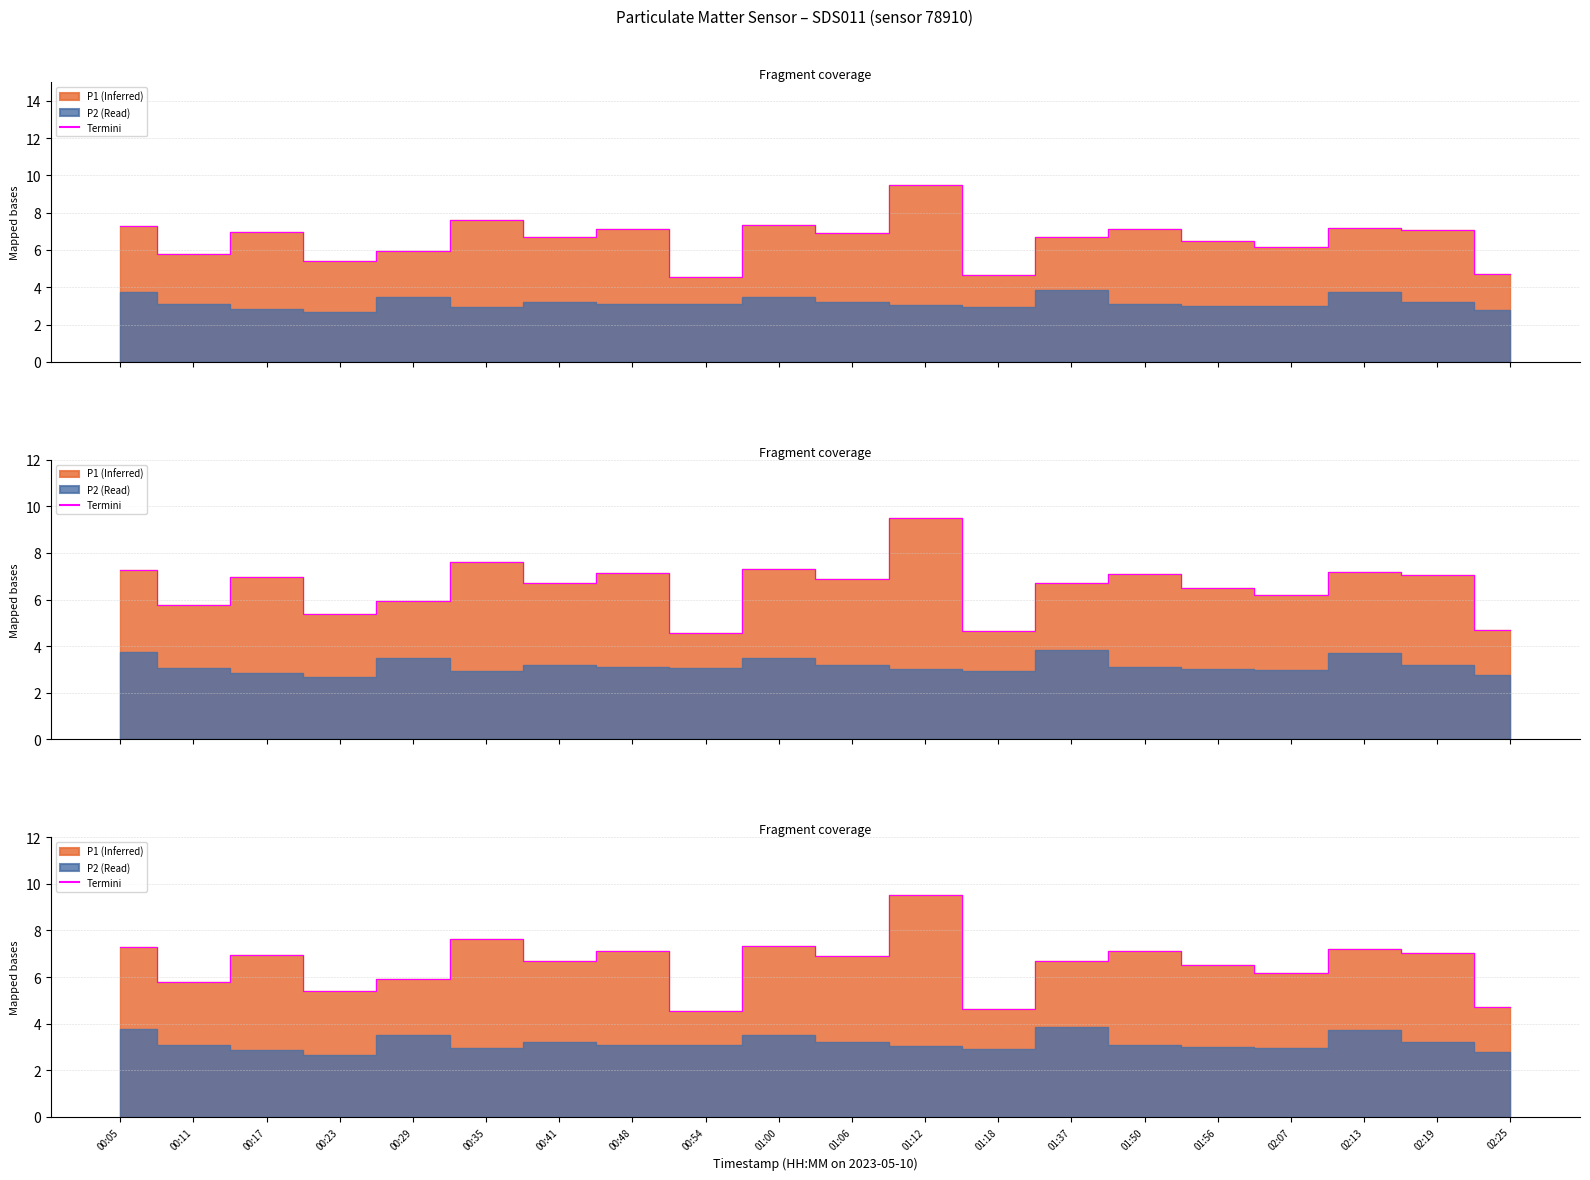

True or false: the data has more than 1 interior local peaks.

True